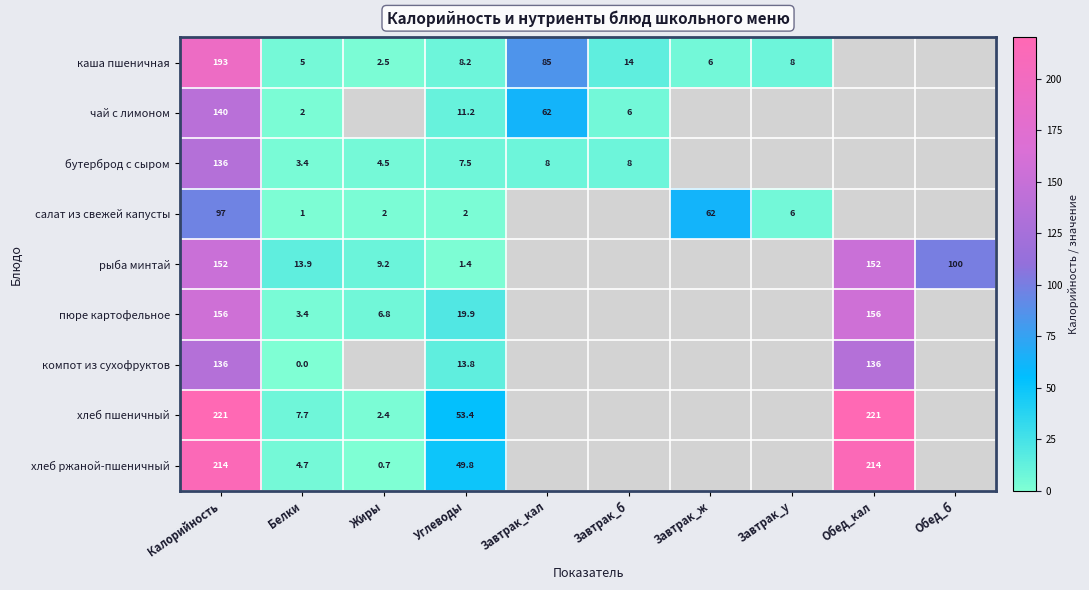

What is the total value across all series at Белки?

41.1